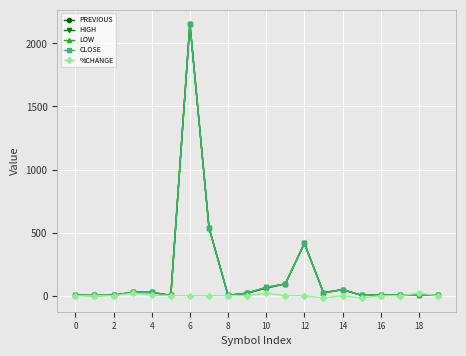

True or false: LOW has more than 2 points higher than both neighbors.

True